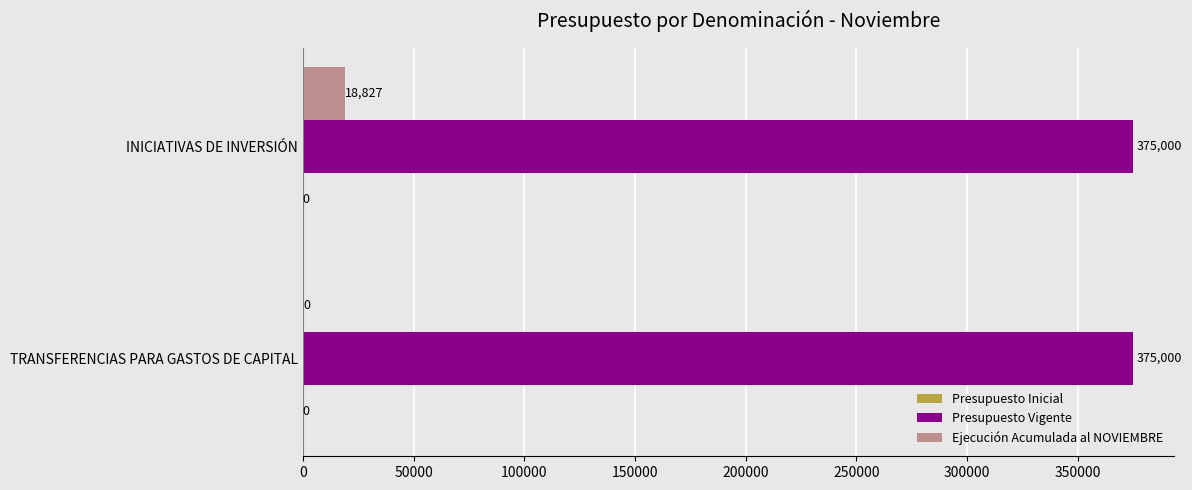

At which category is the sum across all series the highest?

INICIATIVAS DE INVERSIÓN